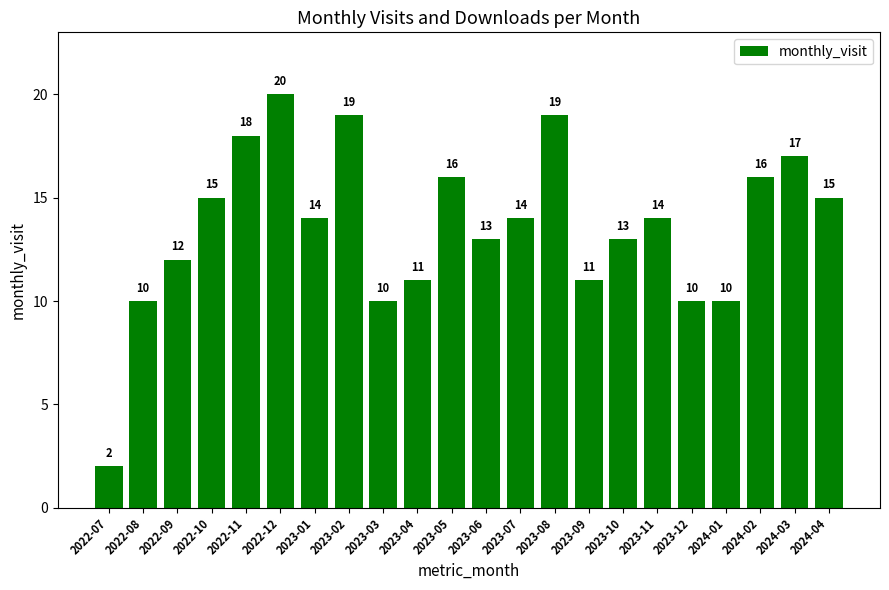

At which label does the data first exceed 14?

2022-10